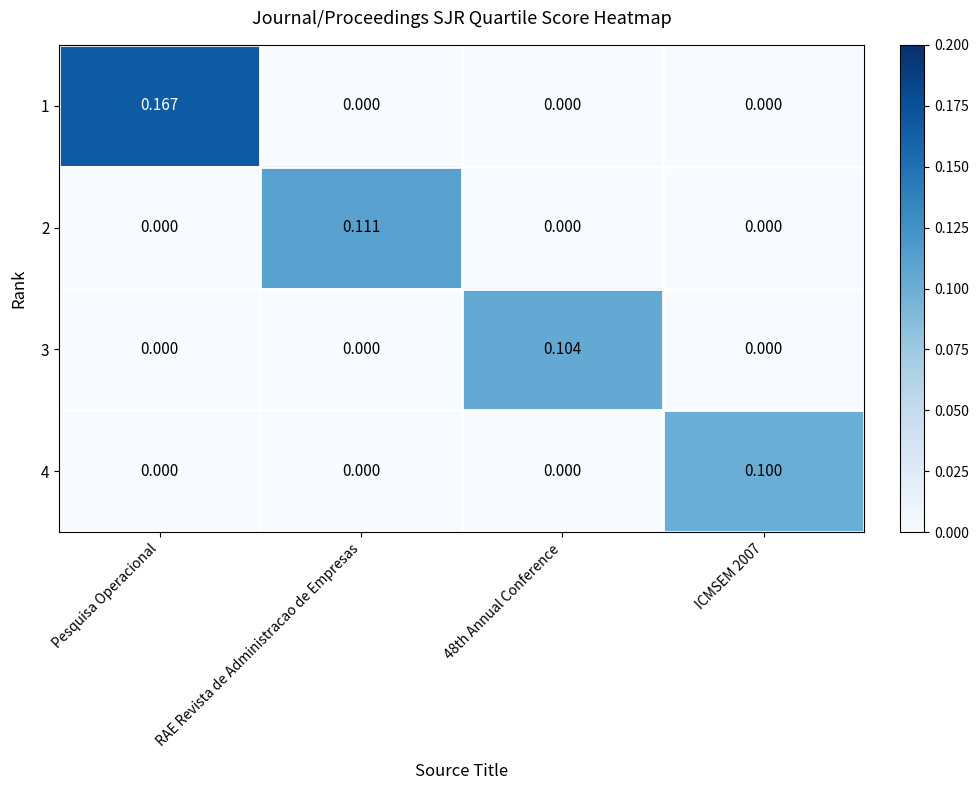

Which category has the highest value in the 2 series?

RAE Revista de Administracao de Empresas